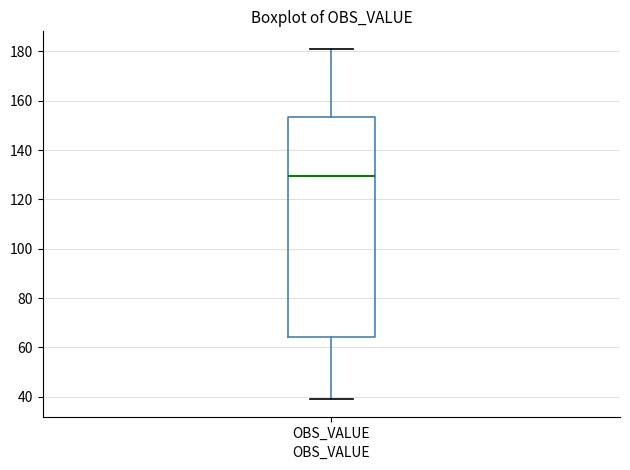

Read this box plot against the y-axis: the position of the median line, the range covered by the box, and the ends of both whiskers. The values are not printed on the chart, so give them approximately, as read against the axis.

median 130, box 64 to 154, whiskers 40 to 182